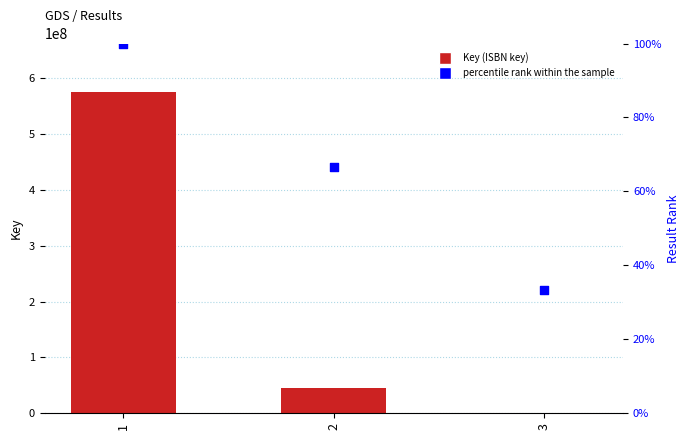

Is the value of Key (ISBN key) at 3 greater than the value of percentile rank within the sample at 2?

Yes